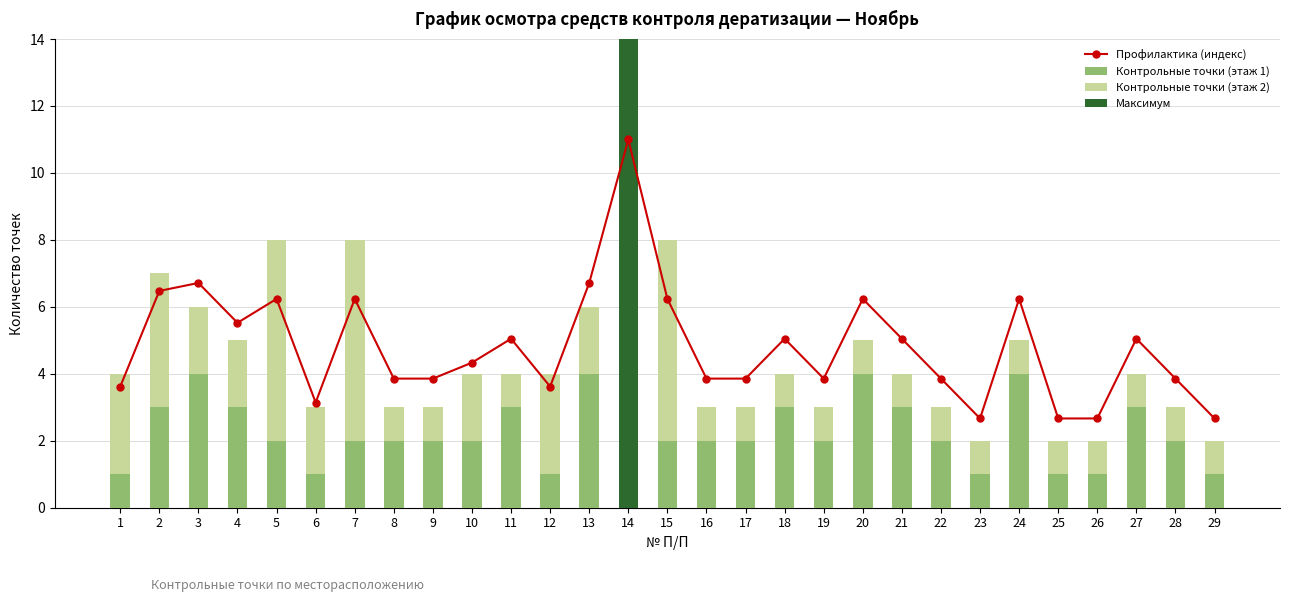

Which has a higher value, 15 or 29?

15